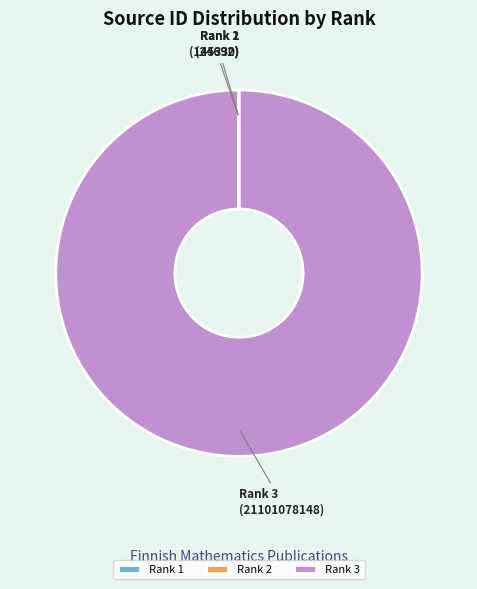

Does Rank 3 (21101078148) account for over 50% of the chart?

Yes